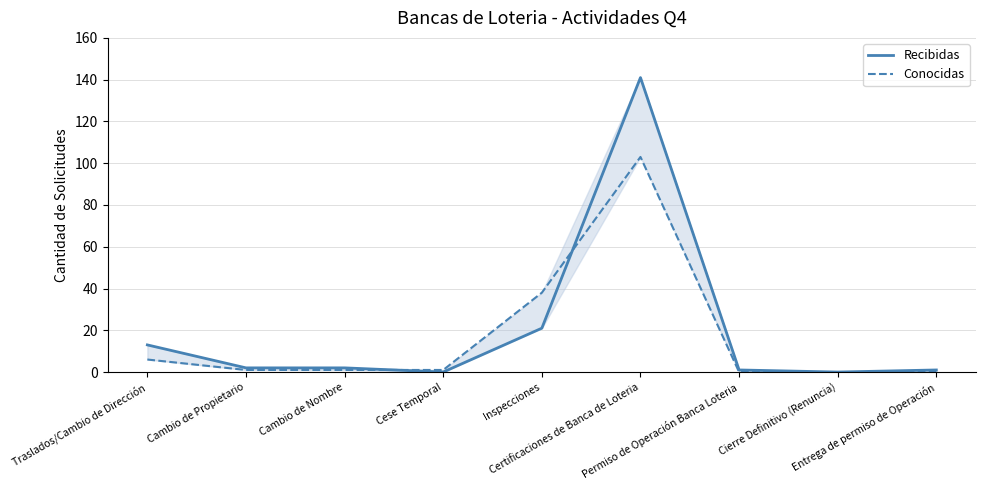

Which series has the largest total across all categories?

Recibidas